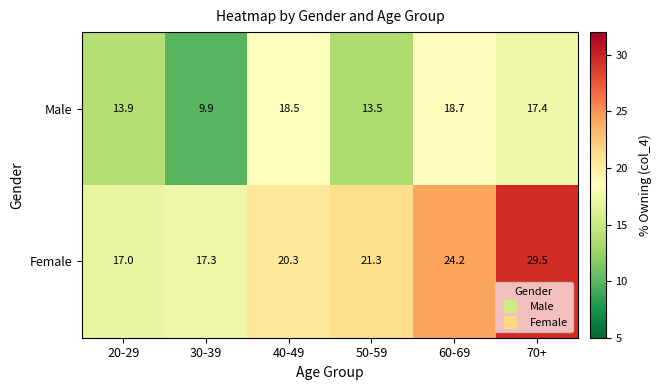

At 30-39, list the series in order from largest to smallest.

Female, Male